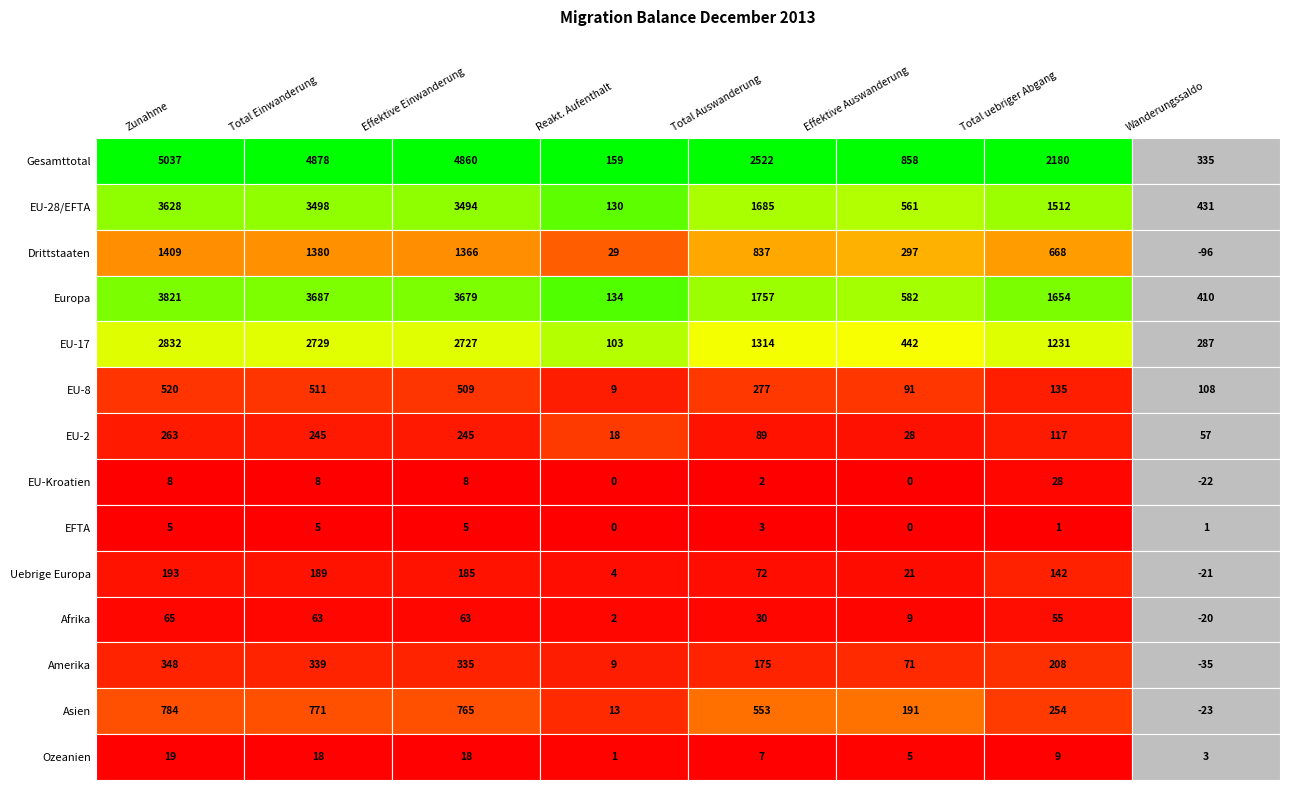

True or false: Europa has a value of 1757 at 4.

True